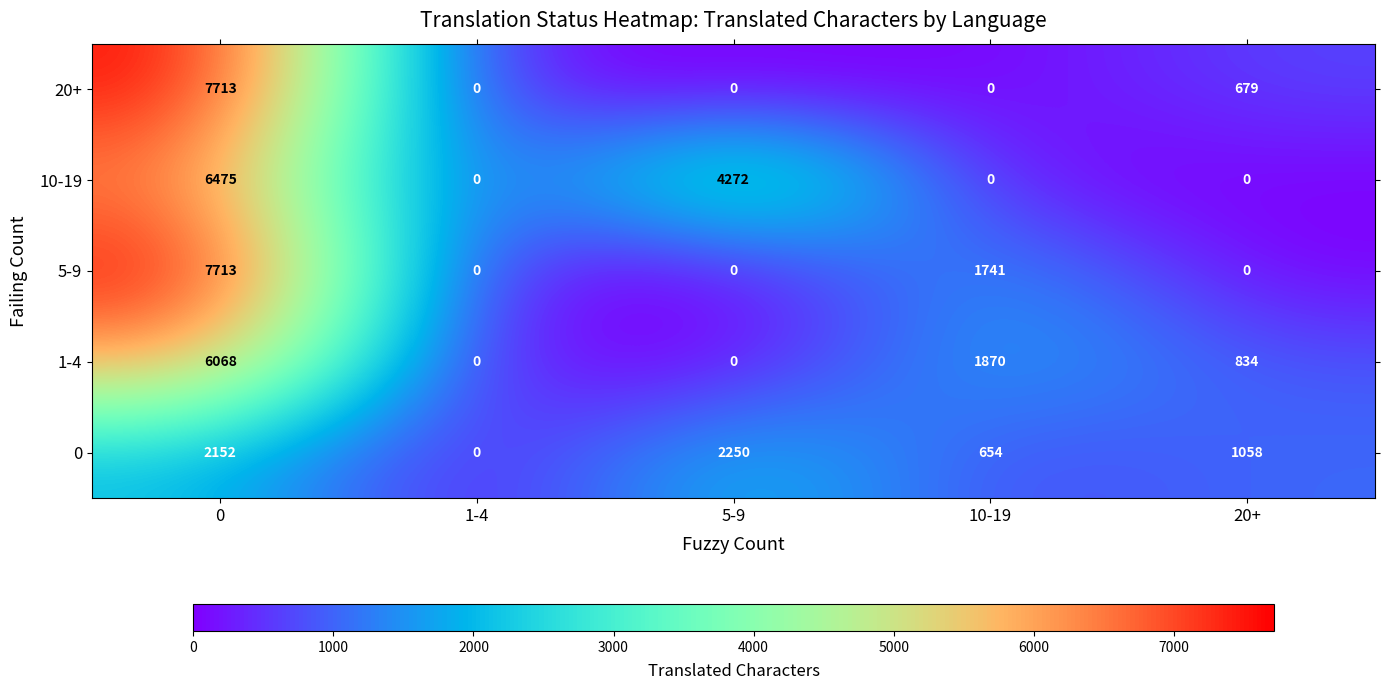

The value of 20+ at 20+ is 172. True or false?

False